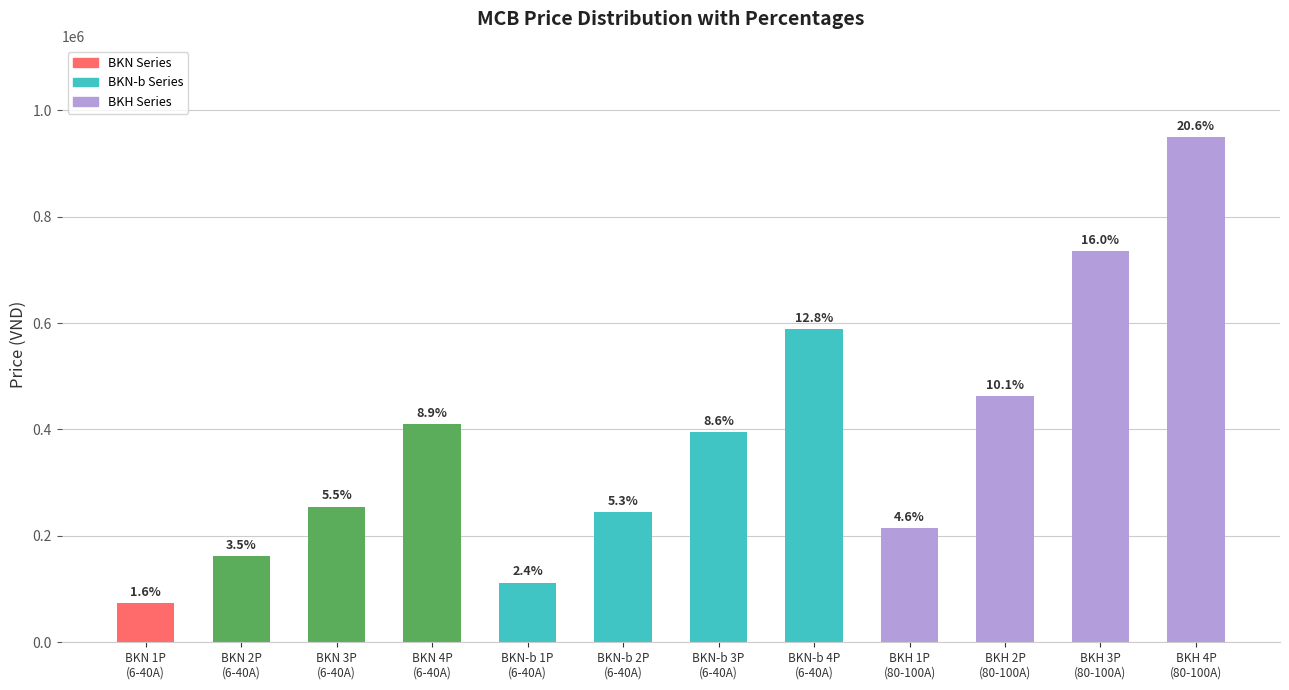

What is the ratio of the value at BKN-b 3P
(6-40A) to the value at BKN-b 4P
(6-40A)?

0.7